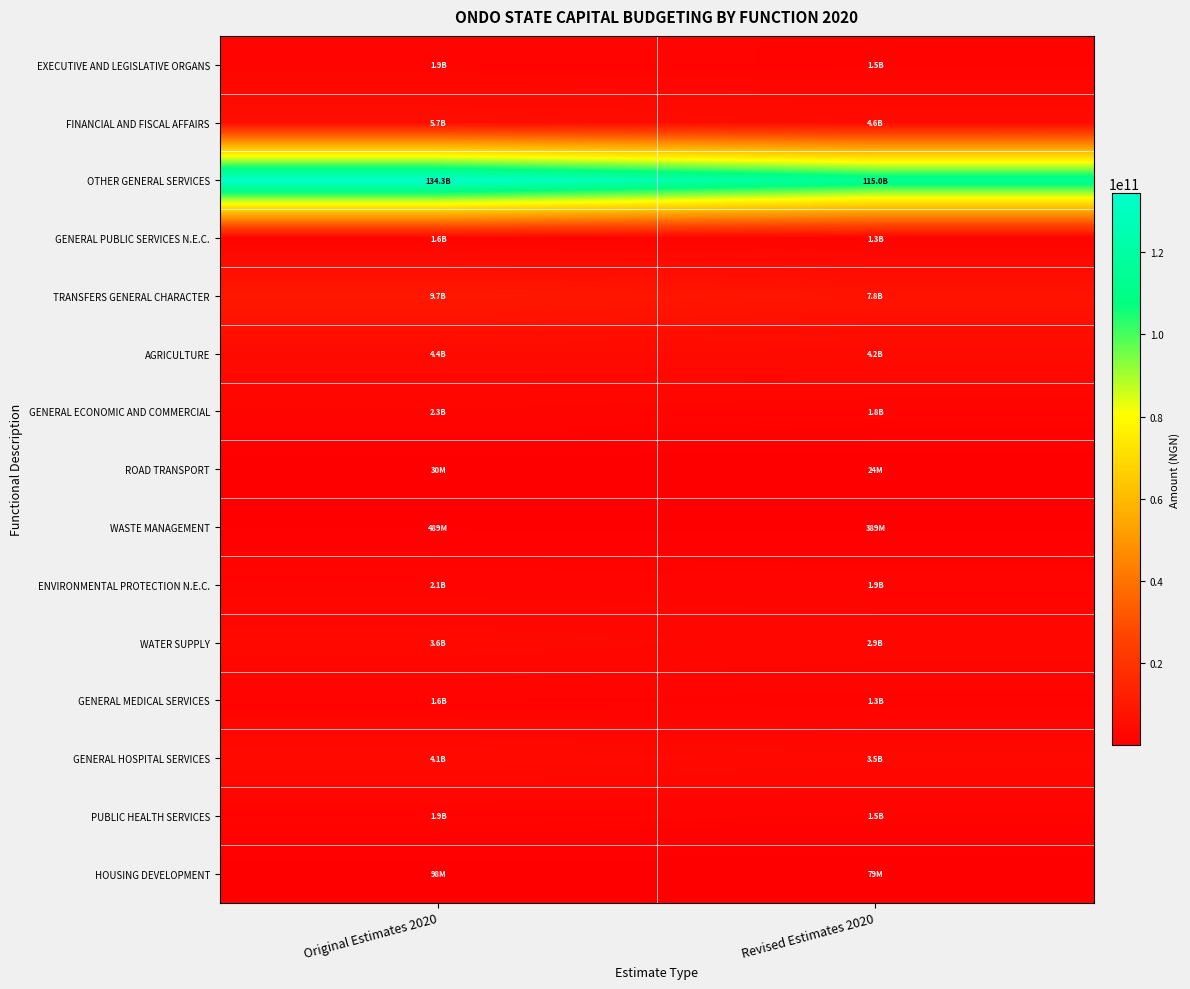

Reading right to left, transcribe all the data shown in this chart.

EXECUTIVE AND LEGISLATIVE ORGANS: Revised Estimates 2020=1503330000.0	Original Estimates 2020=1852839200.0
FINANCIAL AND FISCAL AFFAIRS: Revised Estimates 2020=4597669505.9	Original Estimates 2020=5676310187.3
OTHER GENERAL SERVICES: Revised Estimates 2020=115002233966.7	Original Estimates 2020=134341553232.0
GENERAL PUBLIC SERVICES N.E.C.: Revised Estimates 2020=1302355000.0	Original Estimates 2020=1614920200.0
TRANSFERS GENERAL CHARACTER: Revised Estimates 2020=7802789157.3	Original Estimates 2020=9675458555.0
AGRICULTURE: Revised Estimates 2020=4211514285.7	Original Estimates 2020=4422277714.3
GENERAL ECONOMIC AND COMMERCIAL: Revised Estimates 2020=1847333360.0	Original Estimates 2020=2290693366.4
ROAD TRANSPORT: Revised Estimates 2020=24000000.0	Original Estimates 2020=29760000.0
WASTE MANAGEMENT: Revised Estimates 2020=389000000.0	Original Estimates 2020=489360000.0
ENVIRONMENTAL PROTECTION N.E.C.: Revised Estimates 2020=1892750000.0	Original Estimates 2020=2050625000.0
WATER SUPPLY: Revised Estimates 2020=2921850000.0	Original Estimates 2020=3623094000.0
GENERAL MEDICAL SERVICES: Revised Estimates 2020=1320600000.0	Original Estimates 2020=1637544000.0
GENERAL HOSPITAL SERVICES: Revised Estimates 2020=3473250000.0	Original Estimates 2020=4106430000.0
PUBLIC HEALTH SERVICES: Revised Estimates 2020=1527175000.0	Original Estimates 2020=1868897000.0
HOUSING DEVELOPMENT: Revised Estimates 2020=78950000.0	Original Estimates 2020=97898000.0